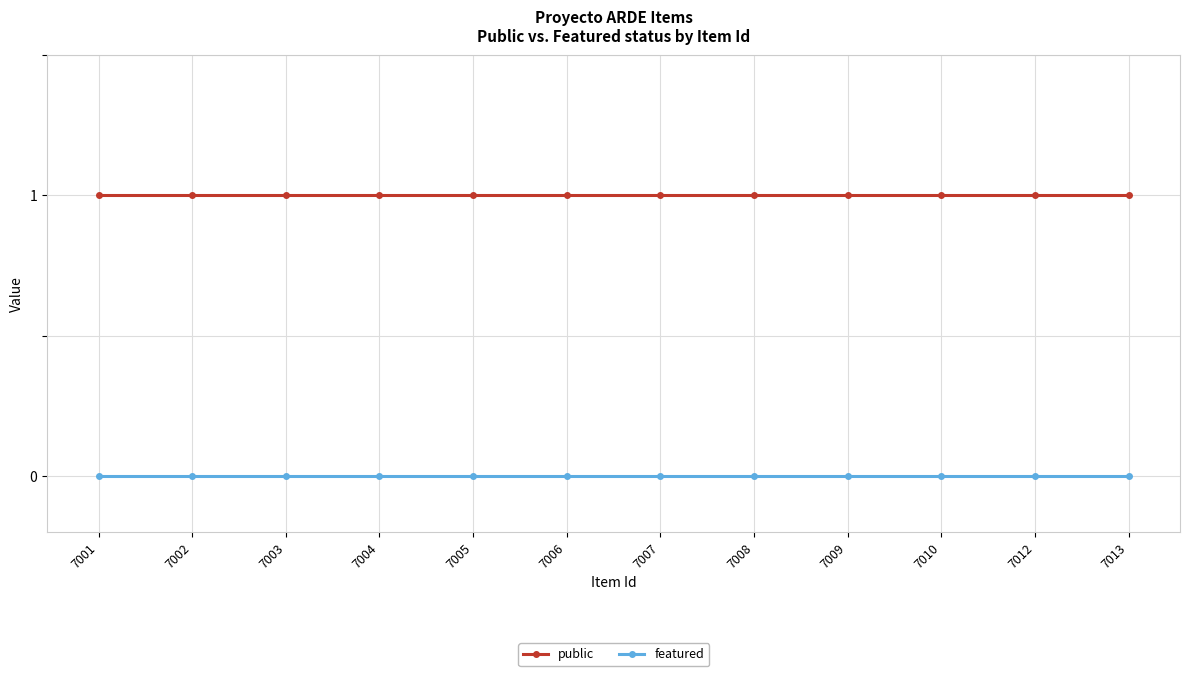

At 7004, list the series in order from smallest to largest.

featured, public